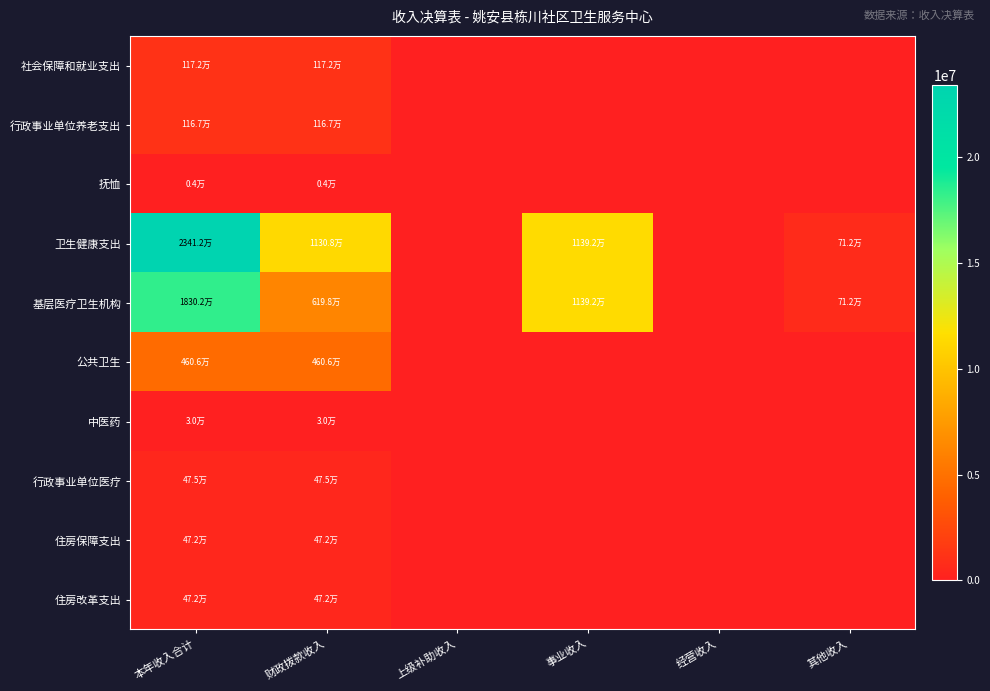

Reading left to right, transcribe all the data shown in this chart.

社会保障和就业支出: 本年收入合计=1171647.3	财政拨款收入=1171647.3	上级补助收入=0.0	事业收入=0.0	经营收入=0.0	其他收入=0.0
行政事业单位养老支出: 本年收入合计=1167240.9	财政拨款收入=1167240.9	上级补助收入=0.0	事业收入=0.0	经营收入=0.0	其他收入=0.0
抚恤: 本年收入合计=4406.4	财政拨款收入=4406.4	上级补助收入=0.0	事业收入=0.0	经营收入=0.0	其他收入=0.0
卫生健康支出: 本年收入合计=23411812.5	财政拨款收入=11308075.4	上级补助收入=0.0	事业收入=11391700.8	经营收入=0.0	其他收入=712036.2
基层医疗卫生机构: 本年收入合计=18301601.8	财政拨款收入=6197864.7	上级补助收入=0.0	事业收入=11391700.8	经营收入=0.0	其他收入=712036.2
公共卫生: 本年收入合计=4605500.0	财政拨款收入=4605500.0	上级补助收入=0.0	事业收入=0.0	经营收入=0.0	其他收入=0.0
中医药: 本年收入合计=30000.0	财政拨款收入=30000.0	上级补助收入=0.0	事业收入=0.0	经营收入=0.0	其他收入=0.0
行政事业单位医疗: 本年收入合计=474710.7	财政拨款收入=474710.7	上级补助收入=0.0	事业收入=0.0	经营收入=0.0	其他收入=0.0
住房保障支出: 本年收入合计=472352.0	财政拨款收入=472352.0	上级补助收入=0.0	事业收入=0.0	经营收入=0.0	其他收入=0.0
住房改革支出: 本年收入合计=472352.0	财政拨款收入=472352.0	上级补助收入=0.0	事业收入=0.0	经营收入=0.0	其他收入=0.0